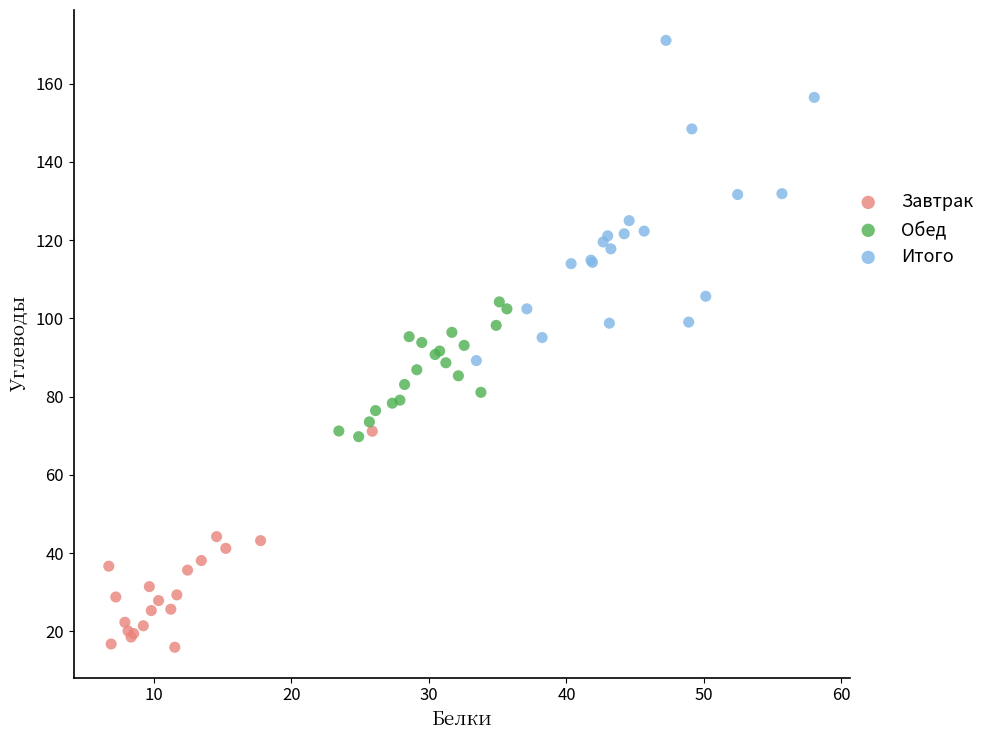

Which series contains the highest Y value?

Итого